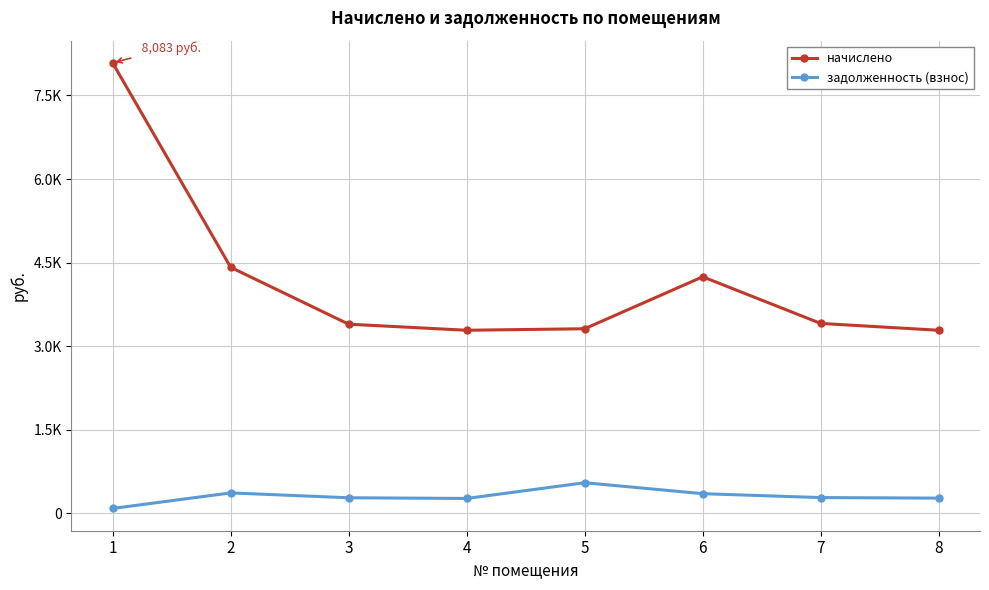

What is the difference between the second highest and minimum values in the задолженность (взнос) series?

279.1